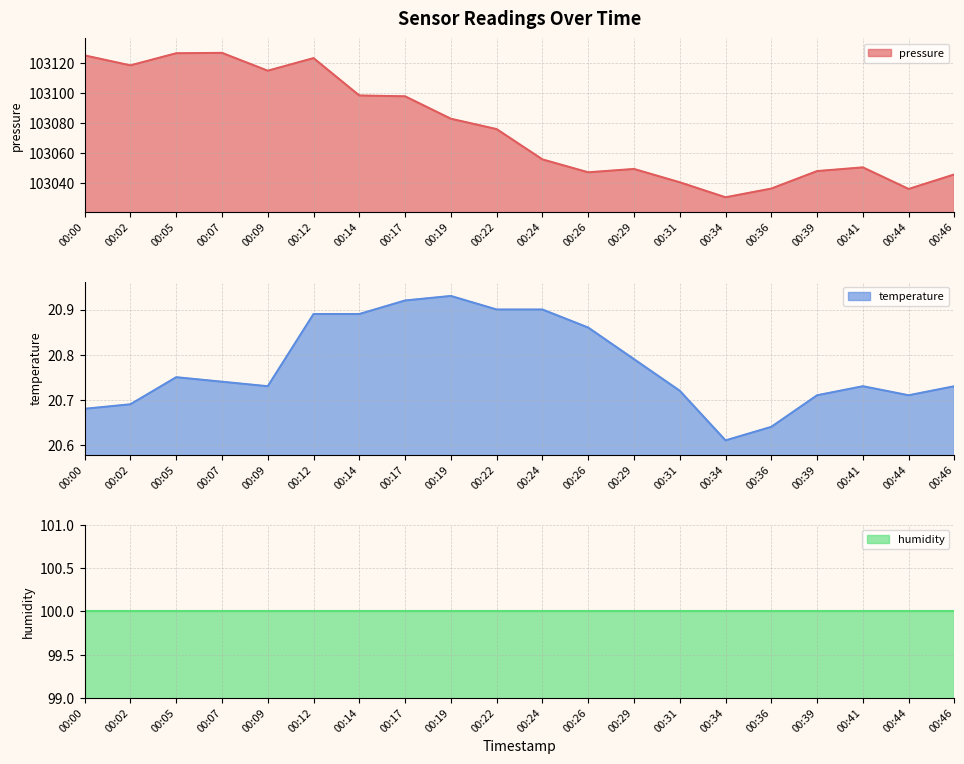

True or false: pressure and temperature cross at least once.

False